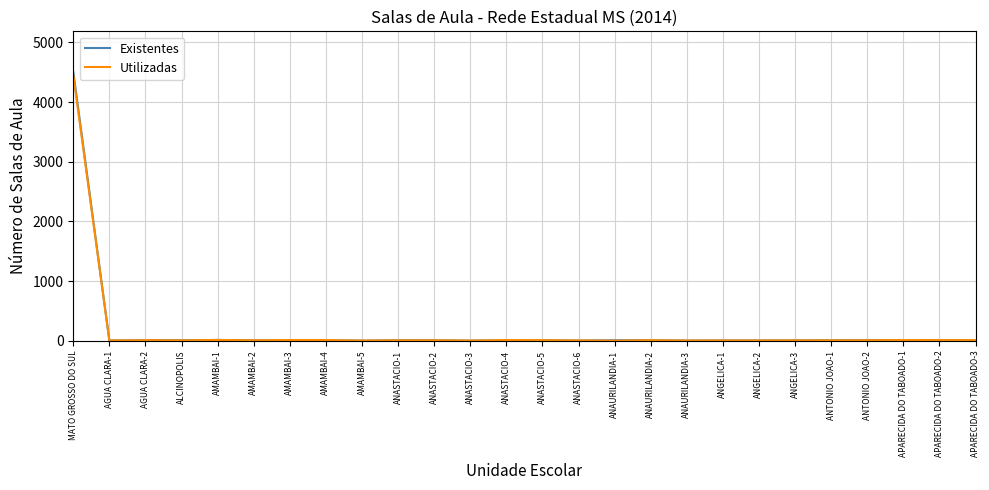

What is the approximate value of Utilizadas at ANGELICA-2, to the nearest 10?

10